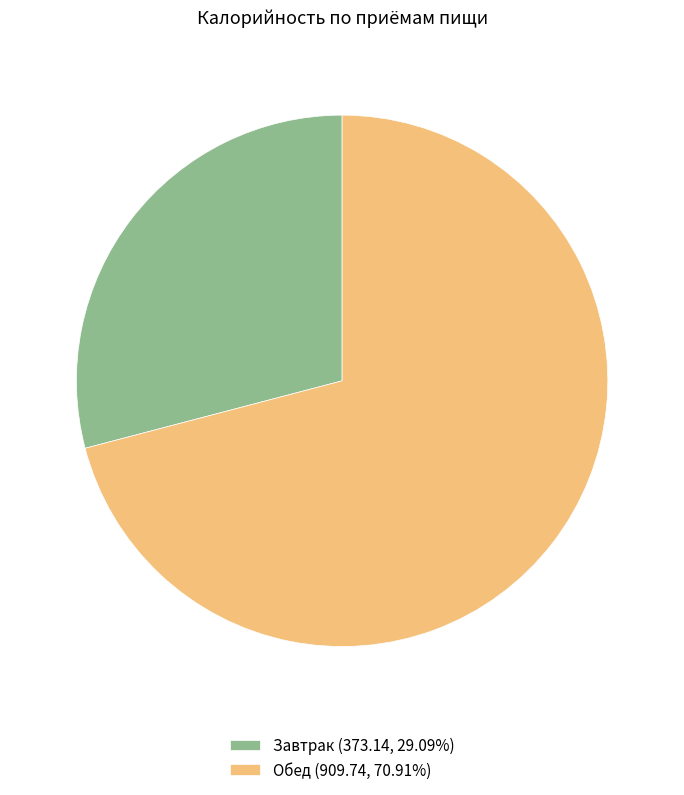

Which slice represents more than half of the pie?

Обед